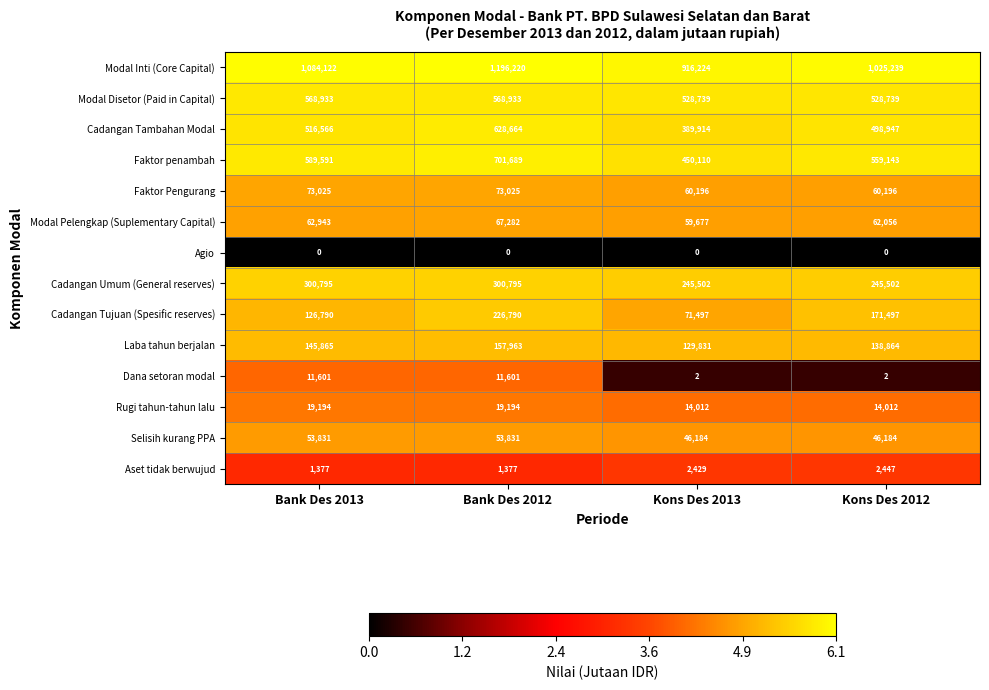

Which label corresponds to the largest value in the chart?

Bank Des 2012